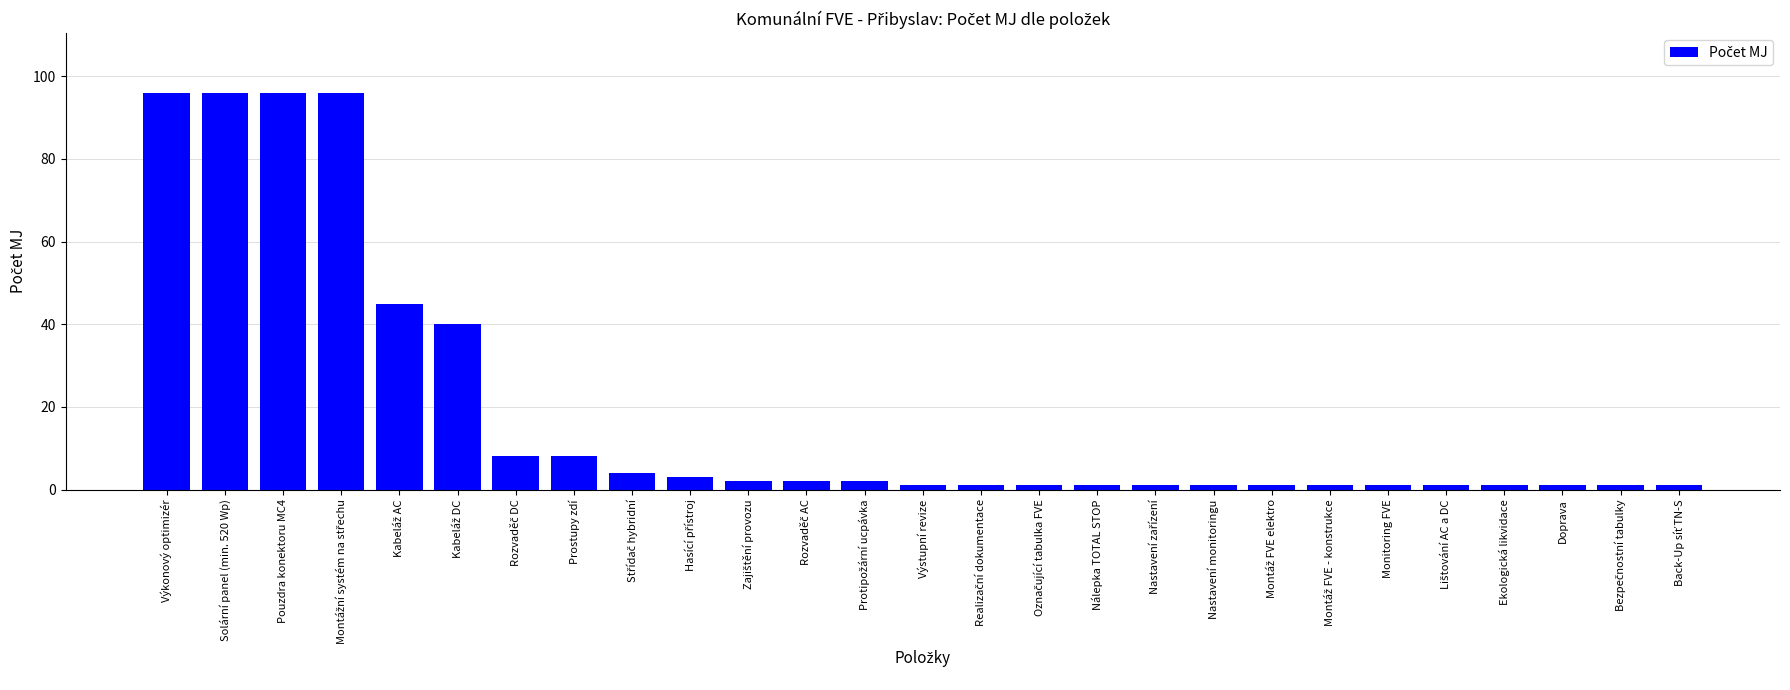

Reading left to right, list all the values displayed in this chart.

96	96	96	96	45	40	8	8	4	3	2	2	2	1	1	1	1	1	1	1	1	1	1	1	1	1	1